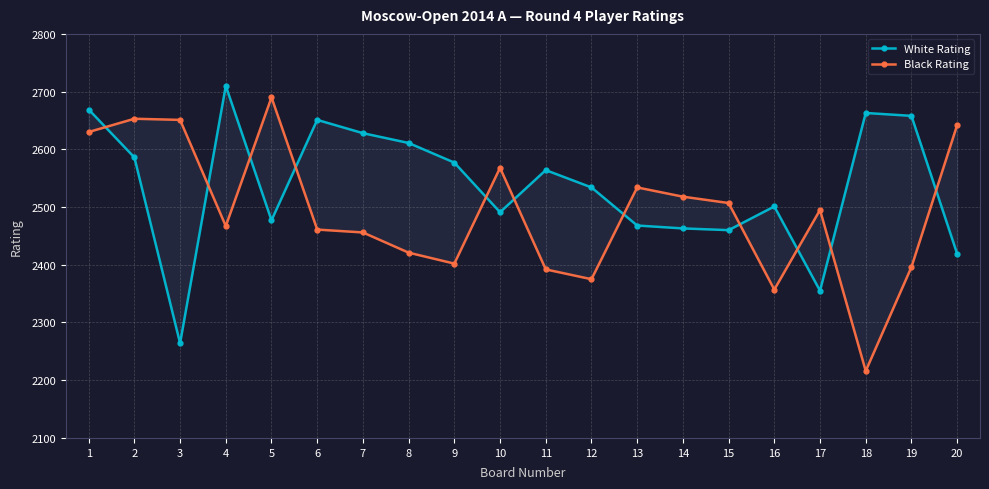

Reading right to left, transcribe all the data shown in this chart.

White Rating: 2419	2658	2663	2355	2501	2460	2463	2468	2534	2564	2491	2577	2611	2628	2651	2477	2710	2264	2586	2669
Black Rating: 2642	2396	2216	2495	2357	2507	2518	2534	2375	2392	2568	2402	2421	2456	2461	2690	2467	2651	2653	2630